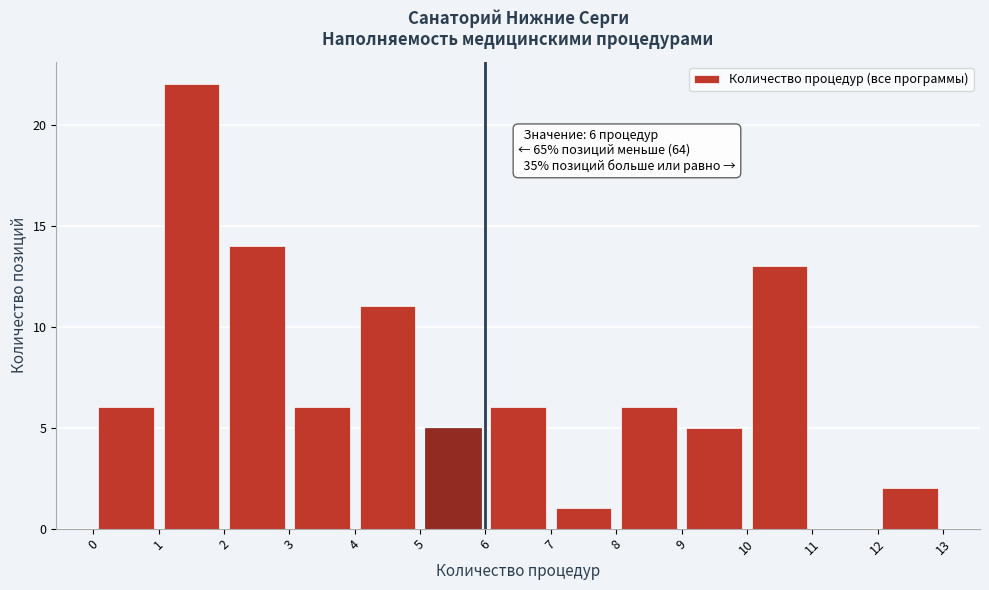

Over which range of the x-axis is the bar tallest?

1 to 2